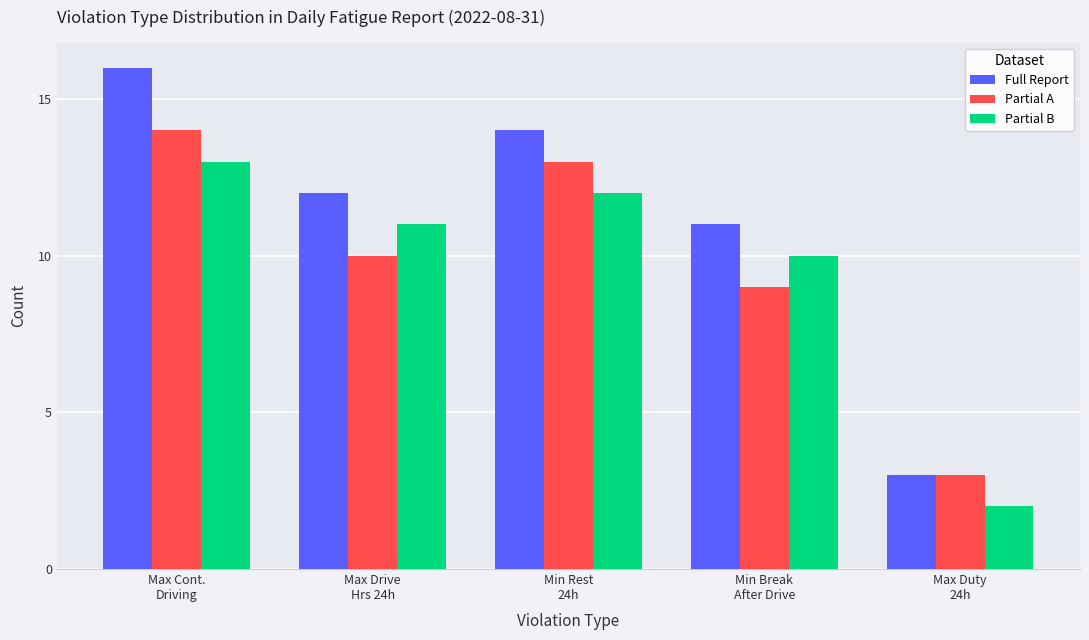

List the series in order of their peak value, lowest first.

Partial B, Partial A, Full Report